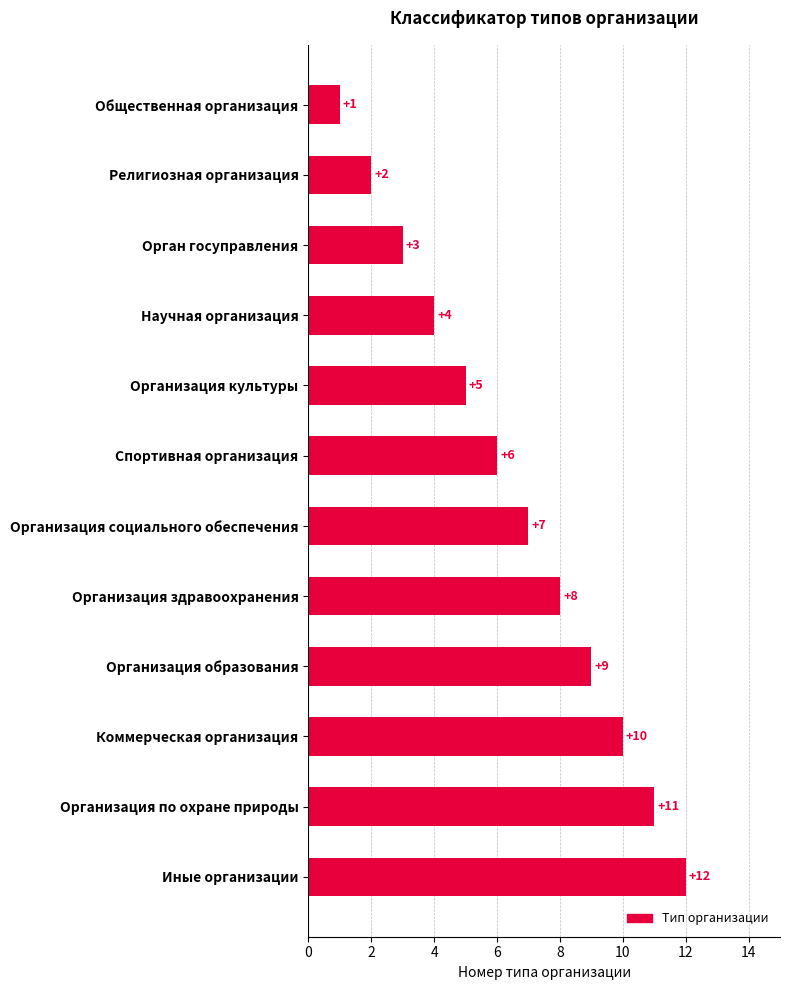

Where is the data nearest to the value 6?

Спортивная организация